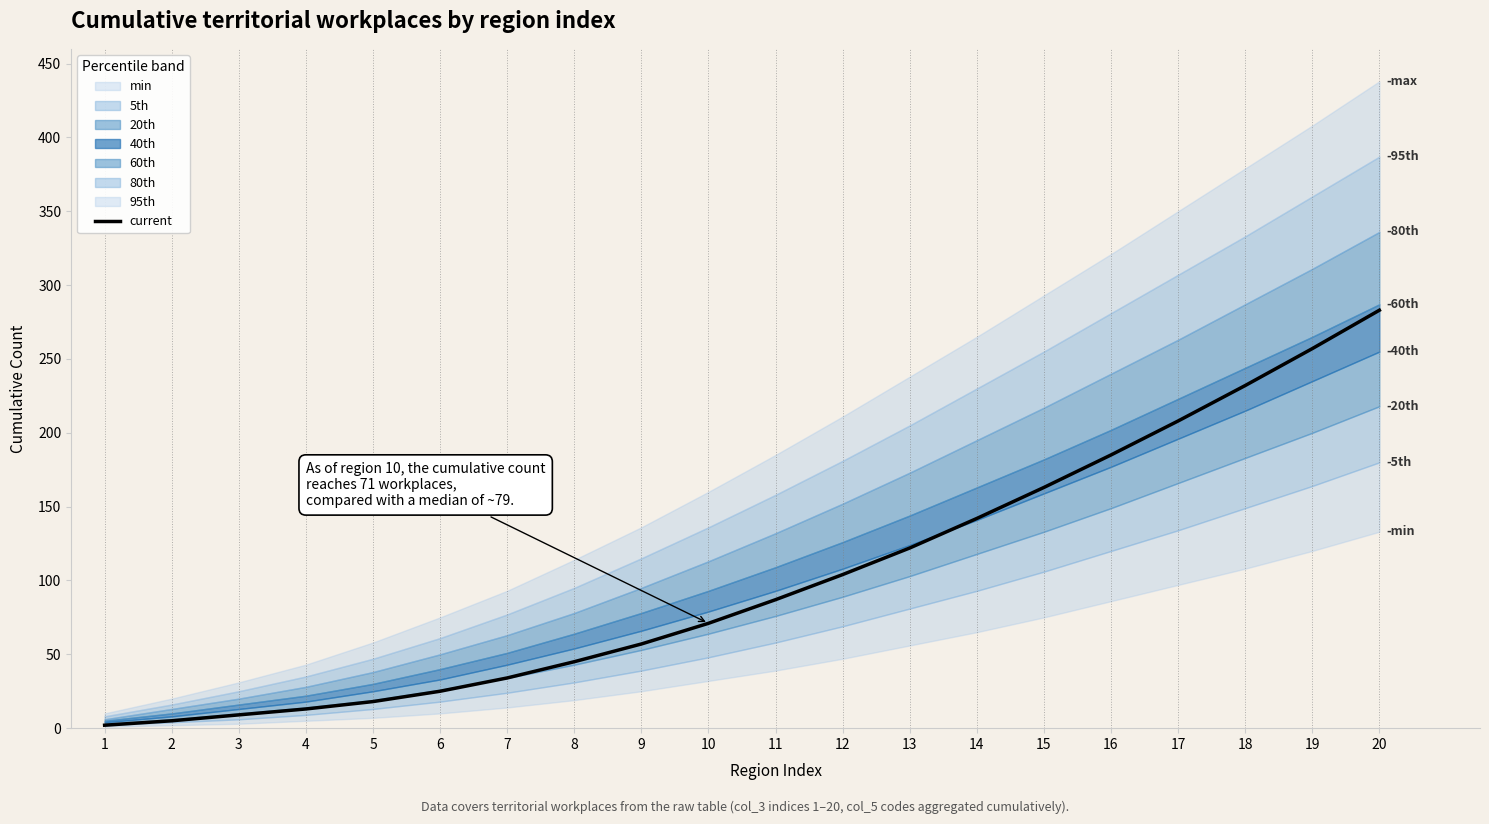

Rank the categories by value from highest to lowest.

20, 19, 18, 17, 16, 15, 14, 13, 12, 11, 10, 9, 8, 7, 6, 5, 4, 3, 2, 1